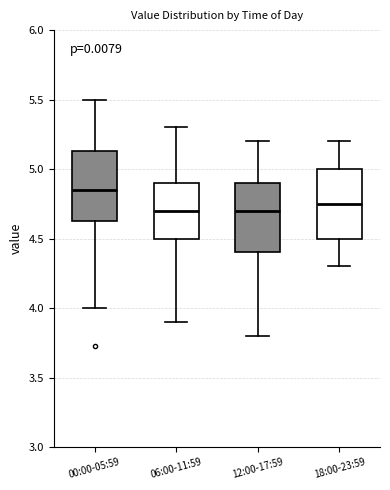

Reading left to right, read every box against the y-axis: the position of its median line, the range the box covers, and the ends of its whiskers. The values are not printed on the chart, so give them approximately, as read against the axis.

00:00-05:59: median 4.85, box 4.60 to 5.15, whiskers 4.00 to 5.50
06:00-11:59: median 4.70, box 4.50 to 4.90, whiskers 3.90 to 5.30
12:00-17:59: median 4.70, box 4.40 to 4.90, whiskers 3.80 to 5.20
18:00-23:59: median 4.75, box 4.50 to 5.00, whiskers 4.30 to 5.20